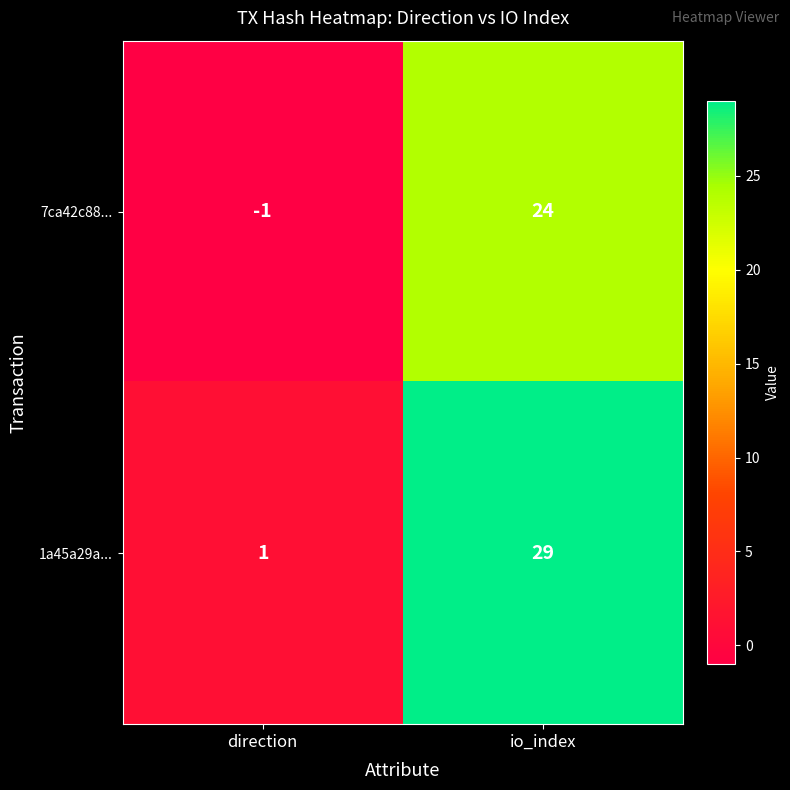

Reading left to right, transcribe all the data shown in this chart.

7ca42c88...: direction=-1	io_index=24
1a45a29a...: direction=1	io_index=29